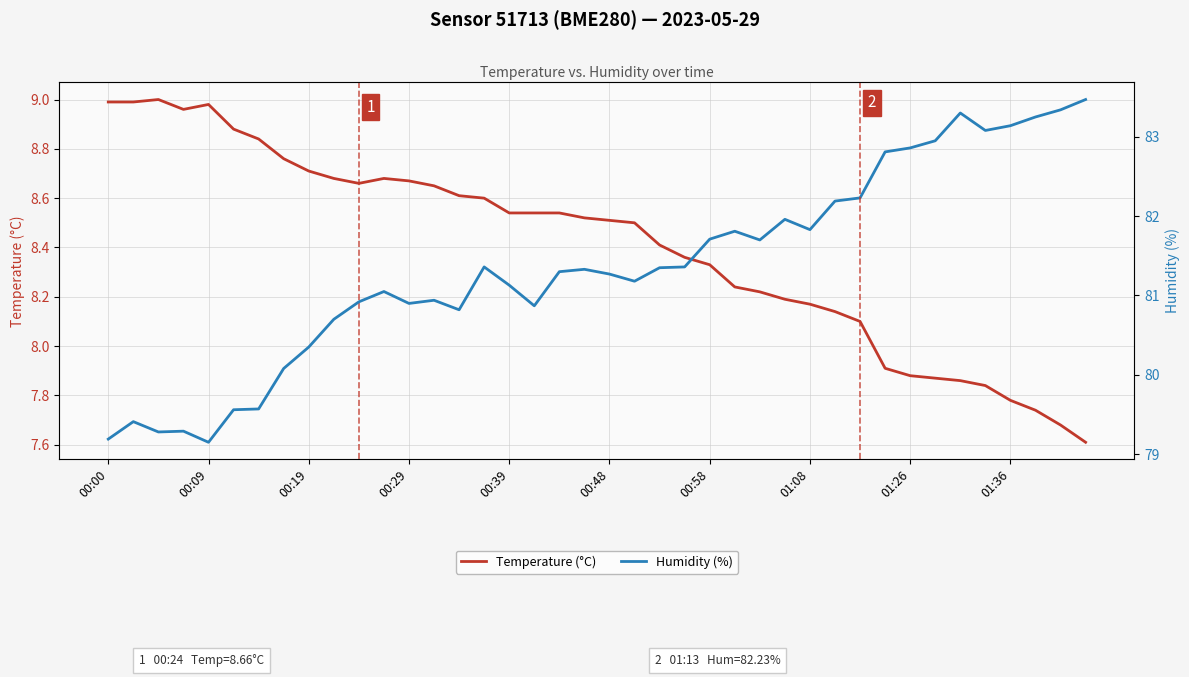

What is the lowest value of the Temperature (°C) series?

7.6